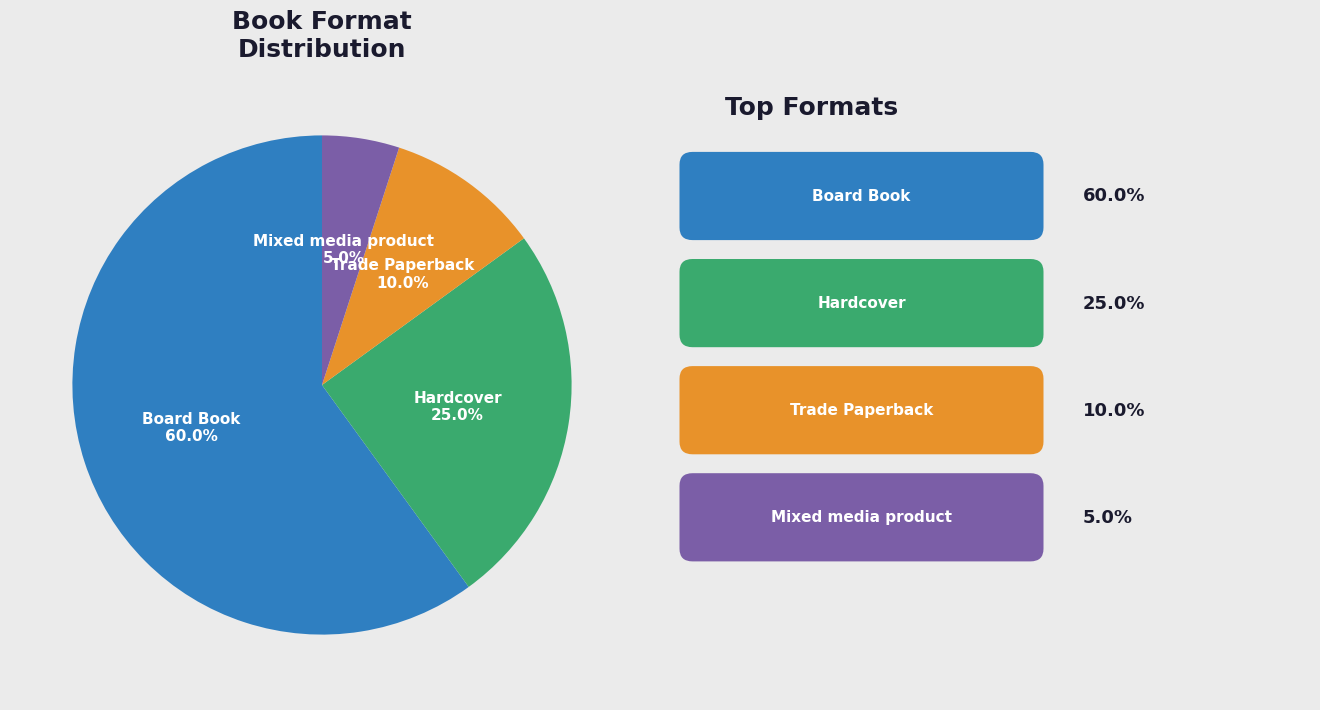

Is there any slice that represents more than half of the pie?

Yes